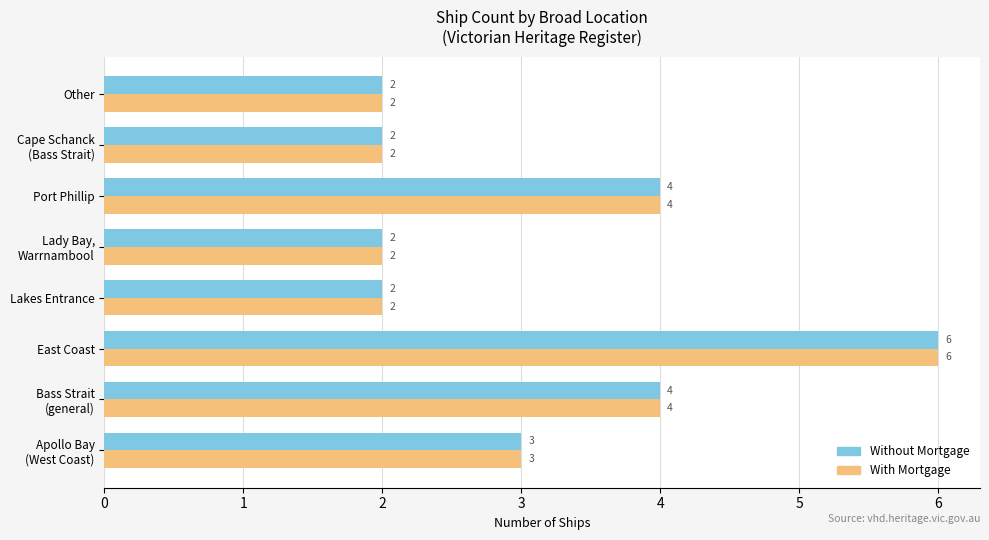

What is the difference between the maximum and minimum values in the Without Mortgage series?

4